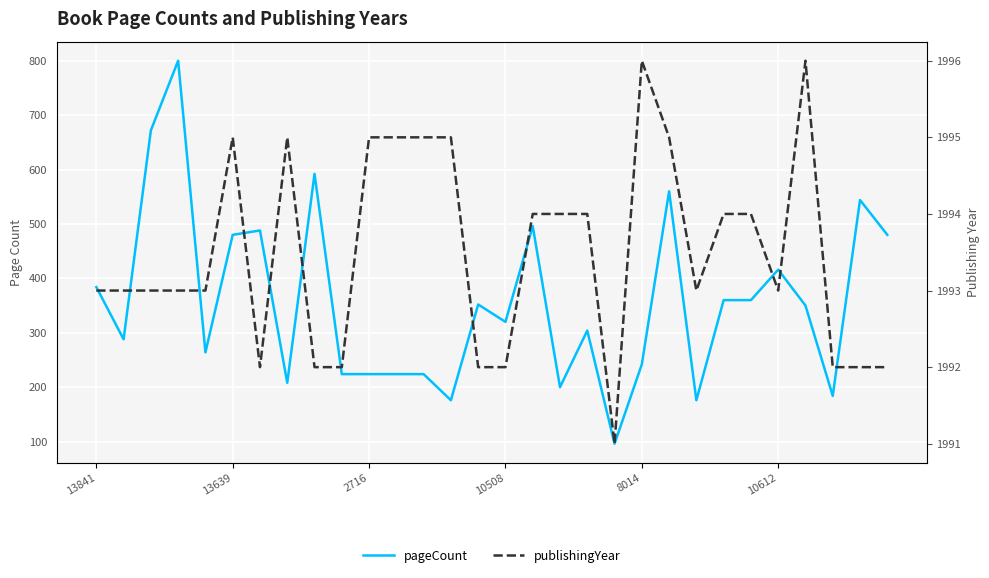

What is the sum of all pageCount values?

10688